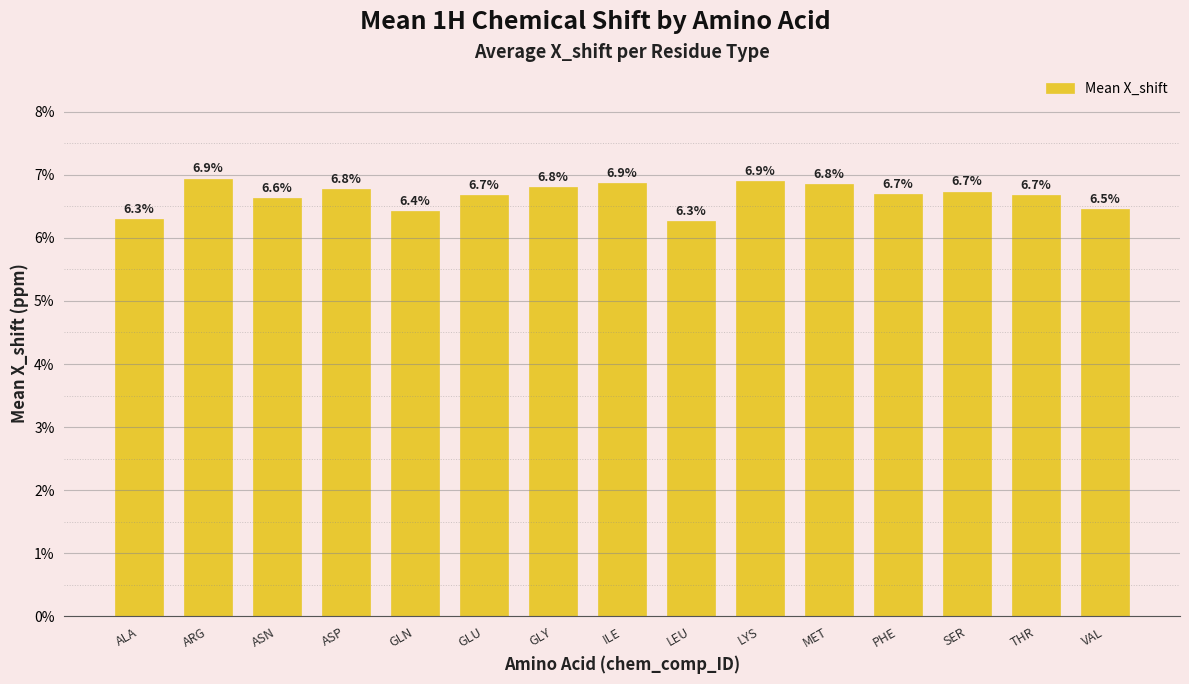

Are the bars horizontal?

No